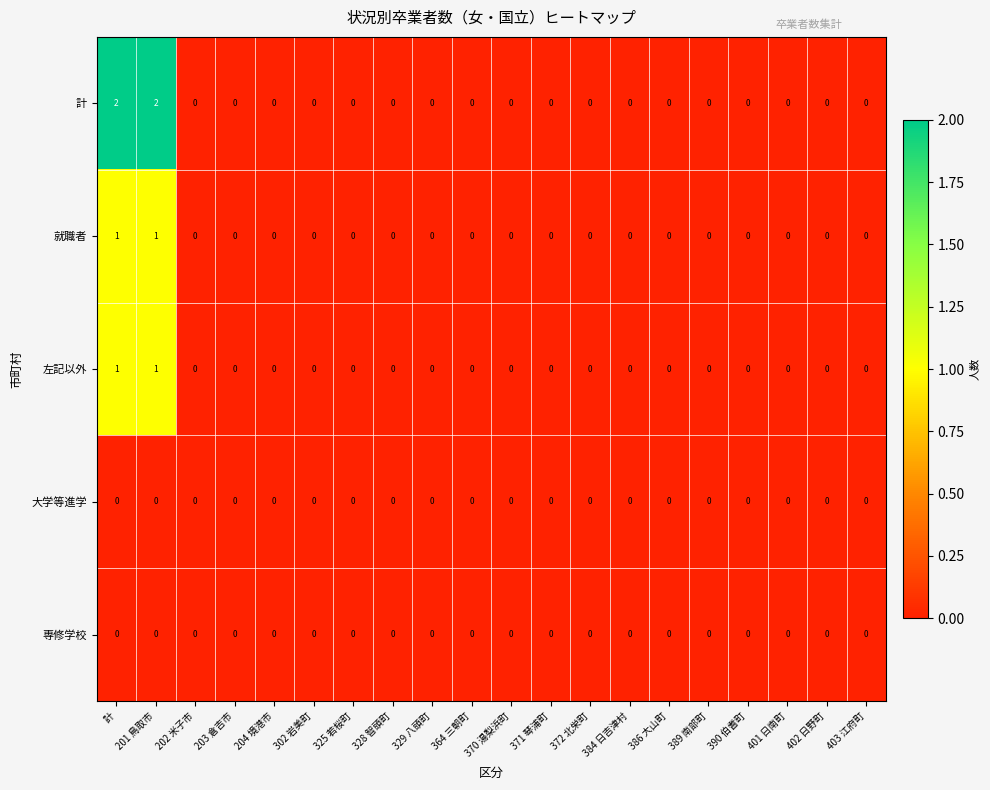

Is it true that 左記以外 equals -1 at 372 北栄町?

False